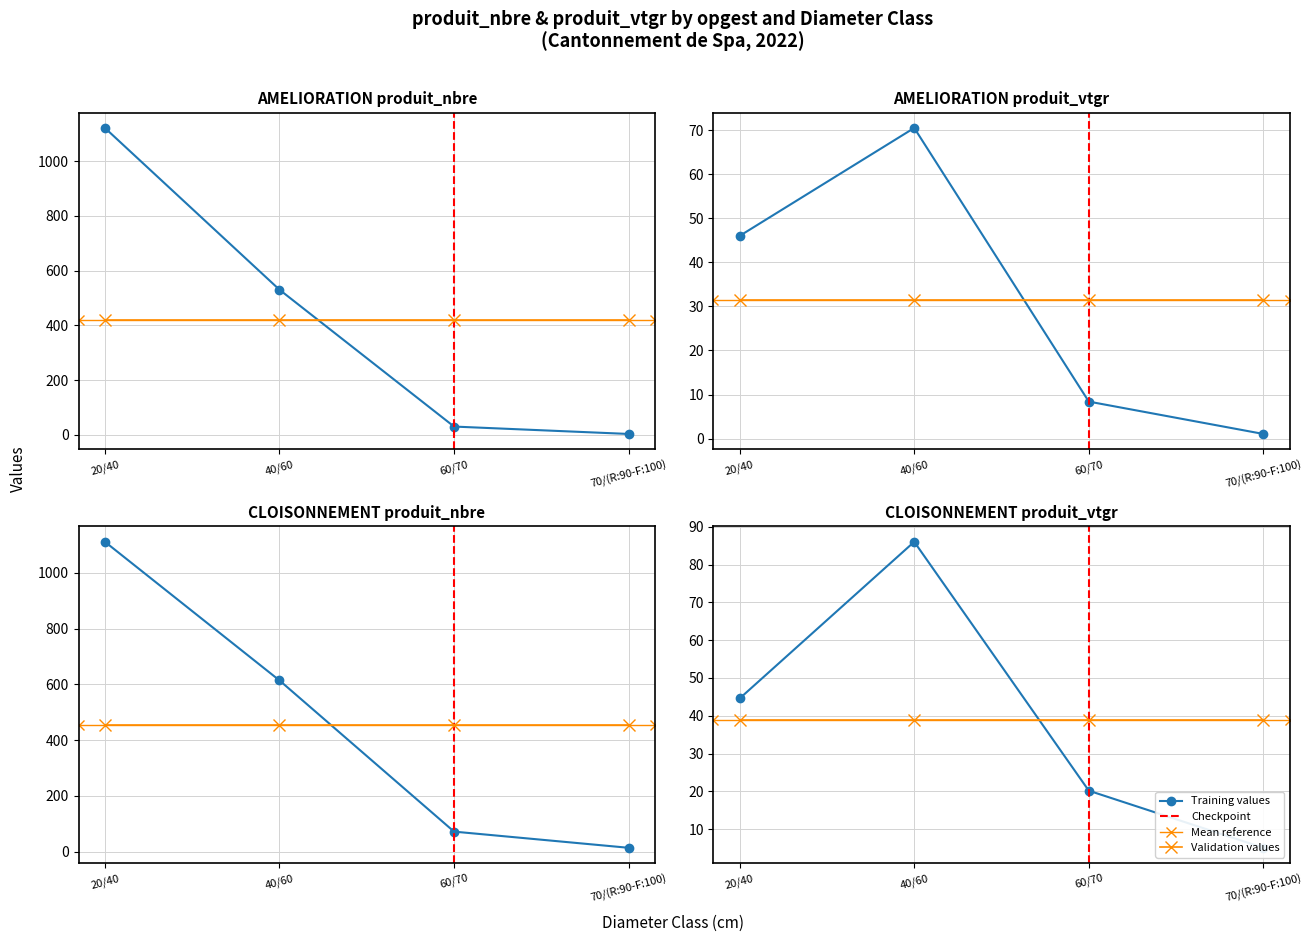

What value does the CLOISONNEMENT produit_nbre series have at 70/(R:90-F:100)?

14.0